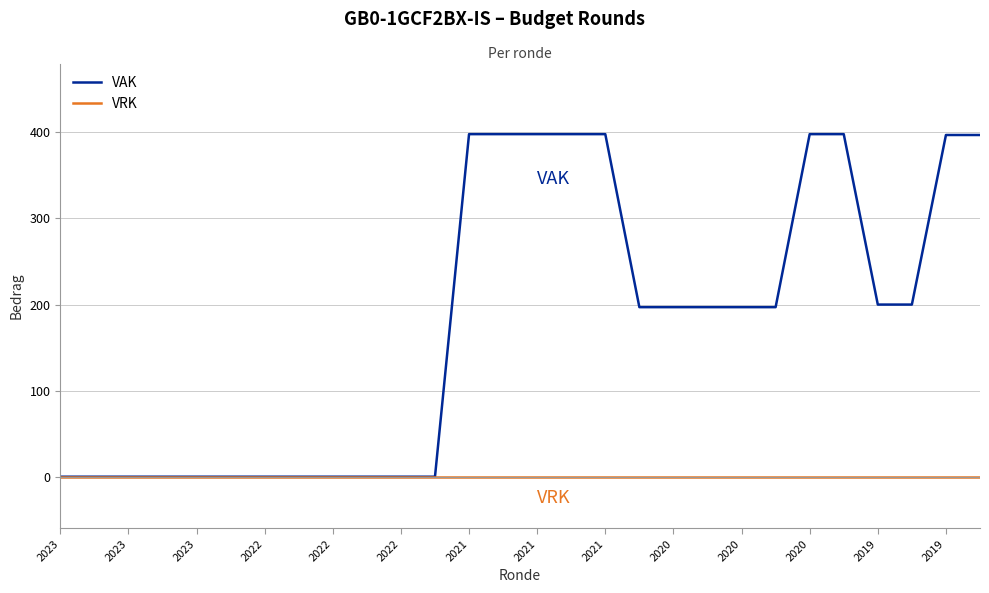

List the series in order of their overall mean, highest first.

VAK, VRK